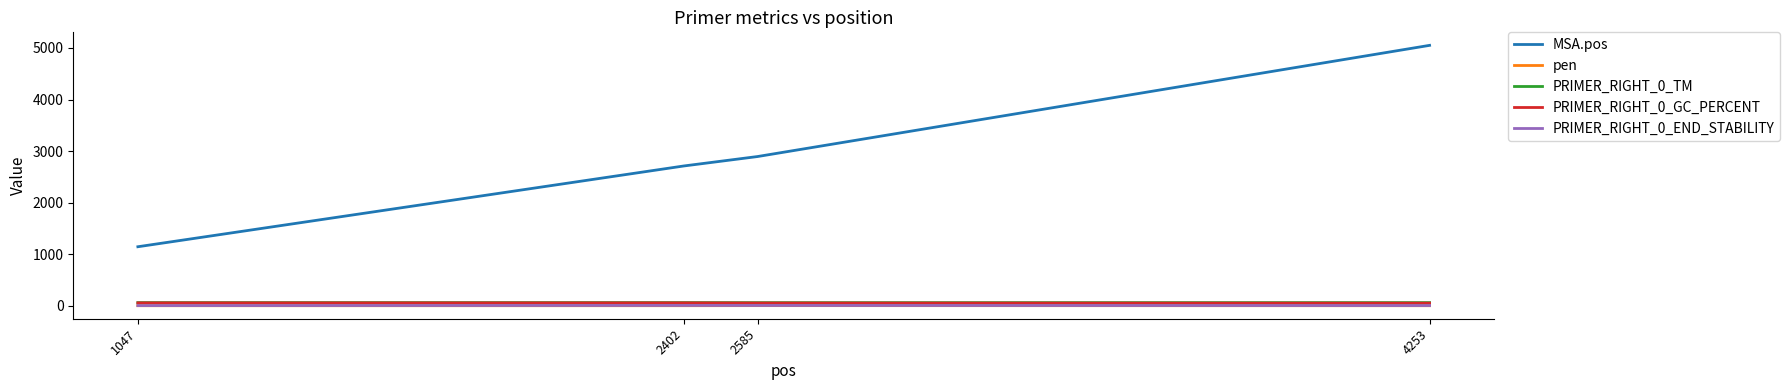

Where is MSA.pos nearest to the value 3097?

2585